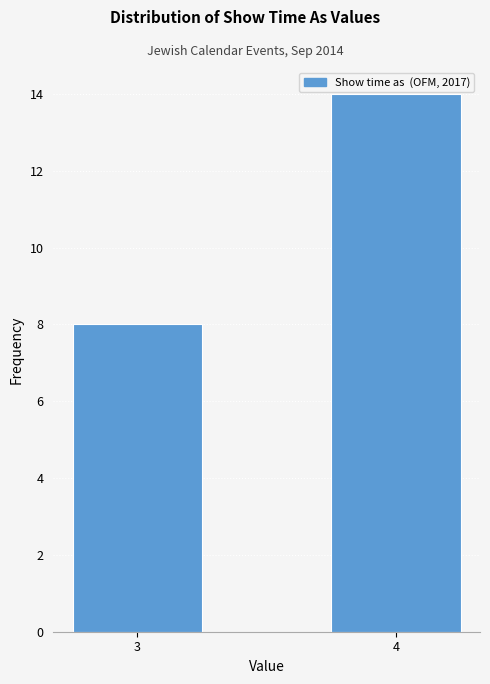

Reading left to right, list all the values displayed in this chart.

8	14